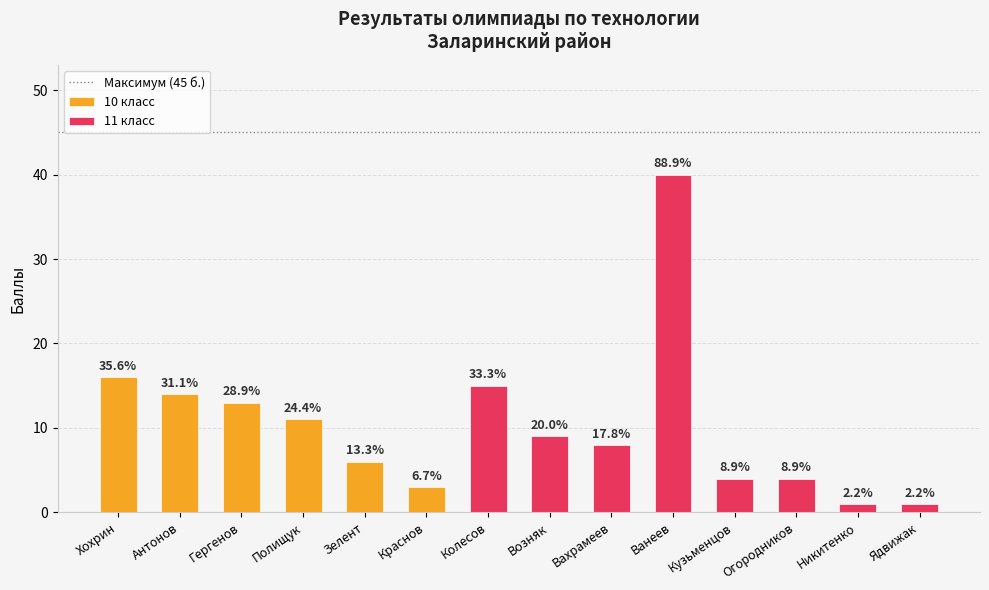

Is it true that Результат (балл) equals 20 at Антонов?

False